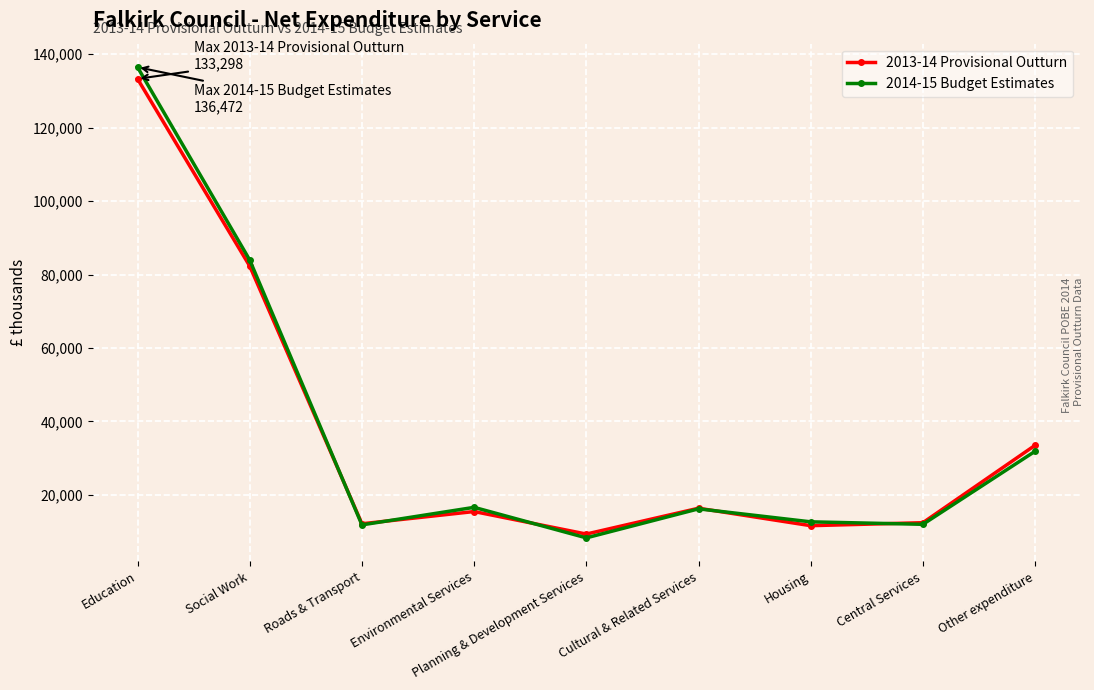

Read the 2014-15 Budget Estimates value at Roads & Transport, to the nearest 100.

11800